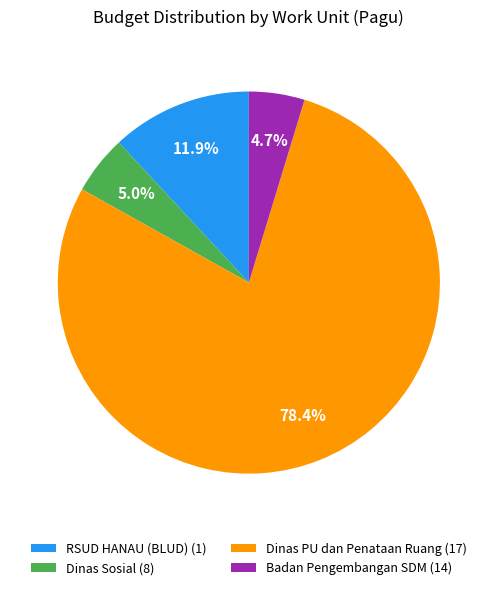

What portion of the pie excludes RSUD HANAU (BLUD) (1)?

88.1%